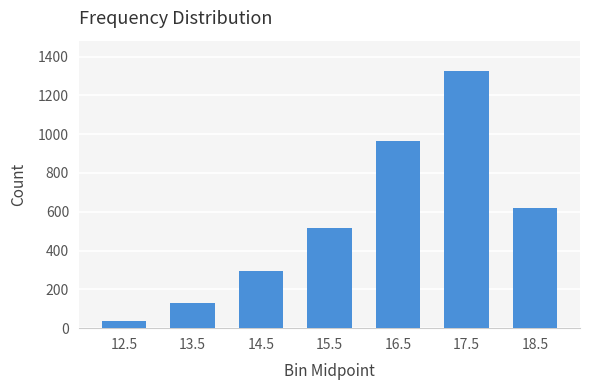

At which category does the chart reach its peak across all series?

17.5